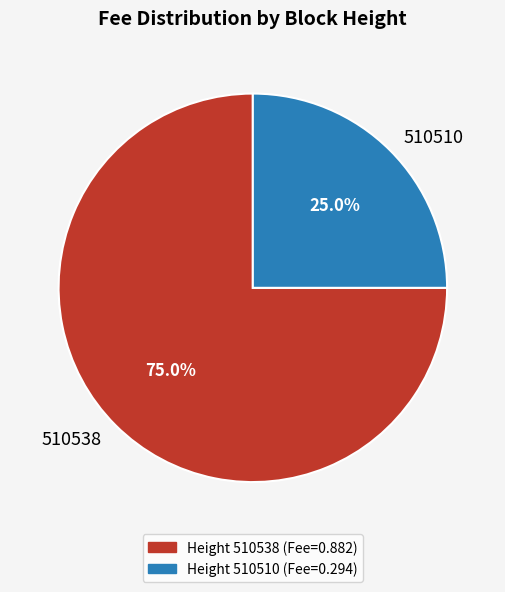

Is there any slice that represents more than half of the pie?

Yes